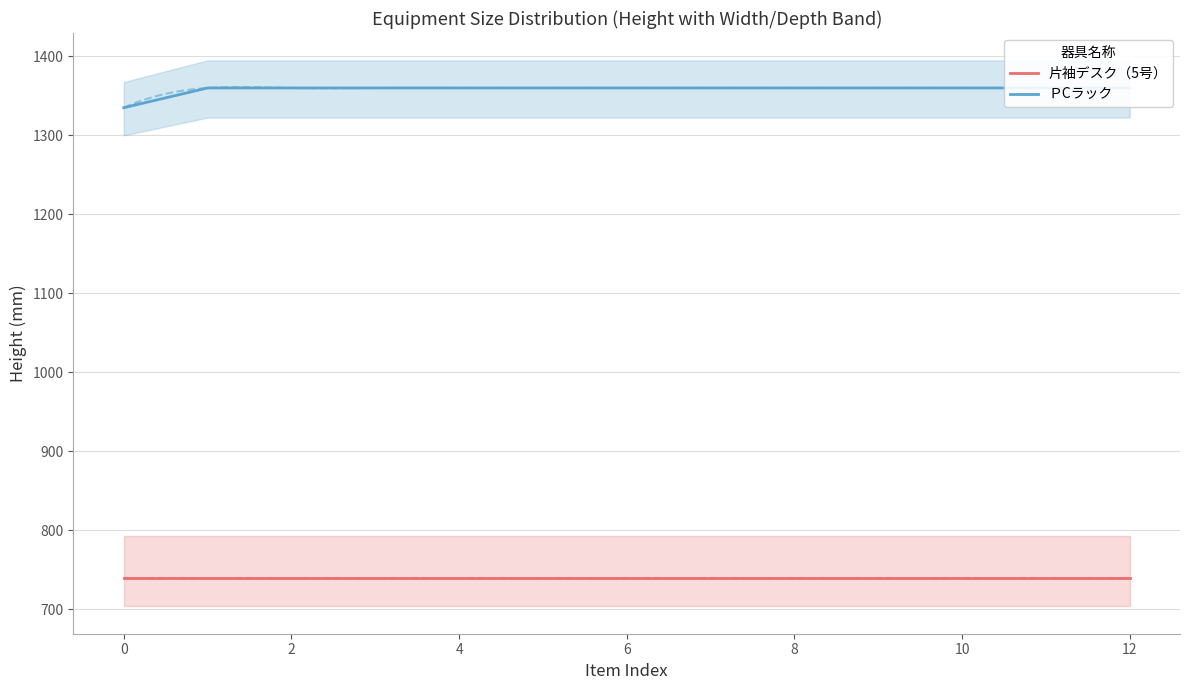

How many data points in ＰCラック are less than 1360?

1